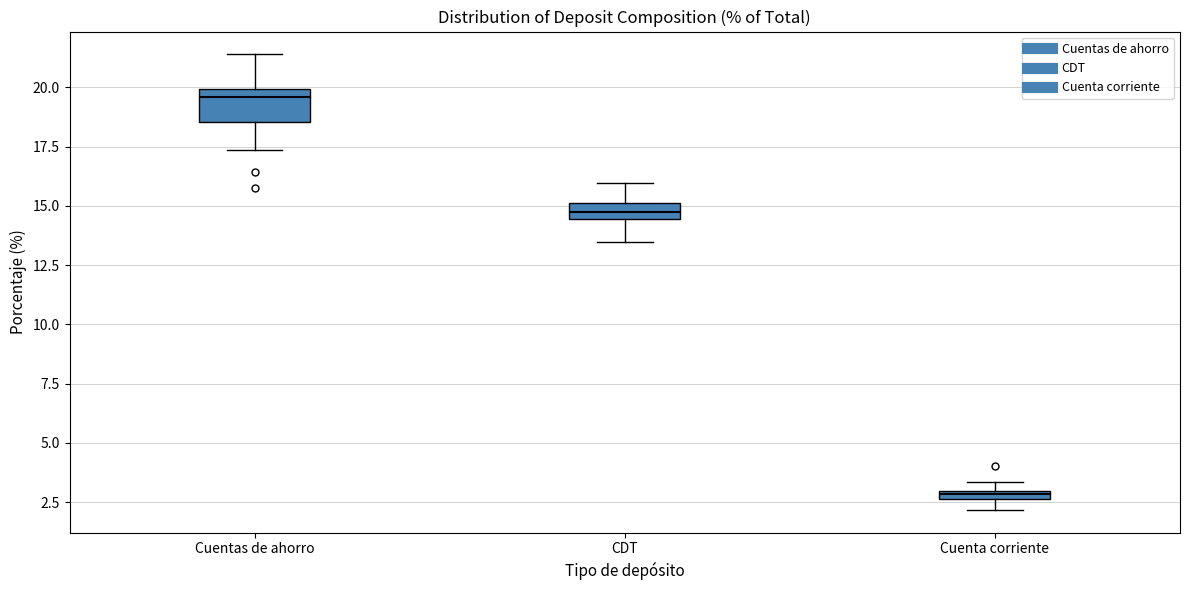

Where is the upper edge of the box for CDT on the y-axis? The values are not printed on the chart, so give them approximately, as read against the axis.

15.0